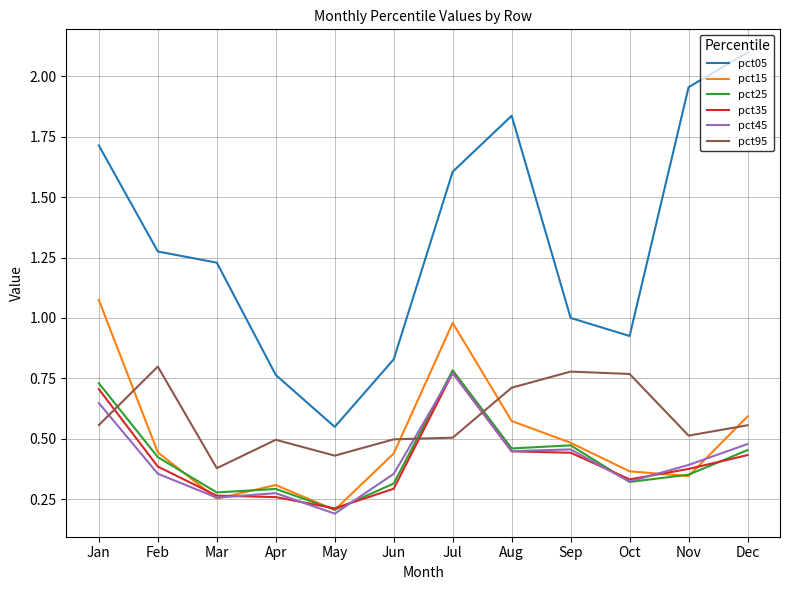

Where is pct15 nearest to the value 0?

May